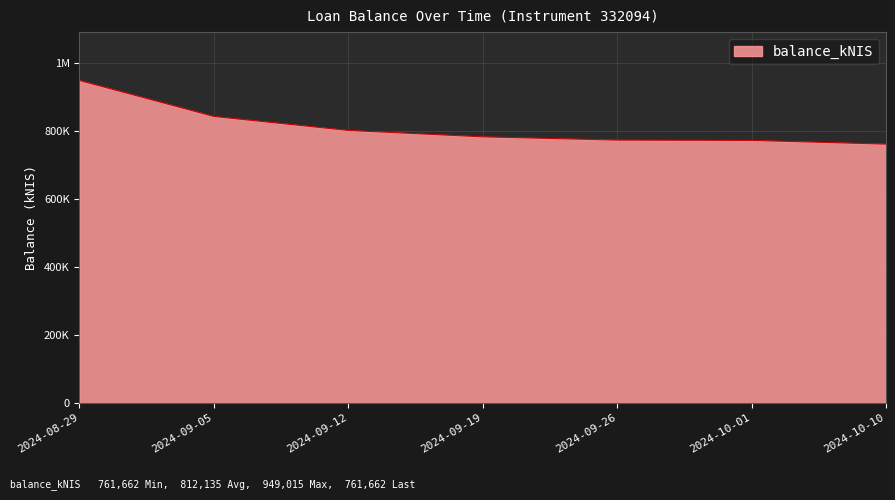

At which label is the value closest to 855338?

2024-09-05